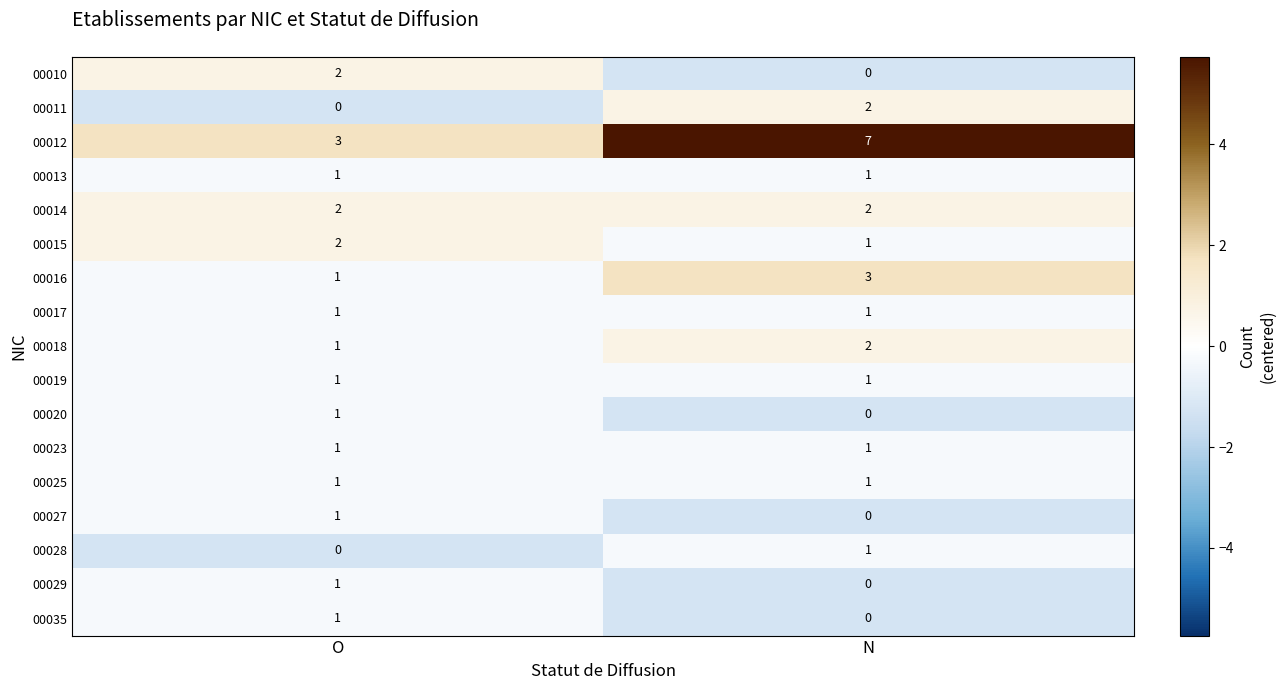

At which label is 00029 closest to 0?

N